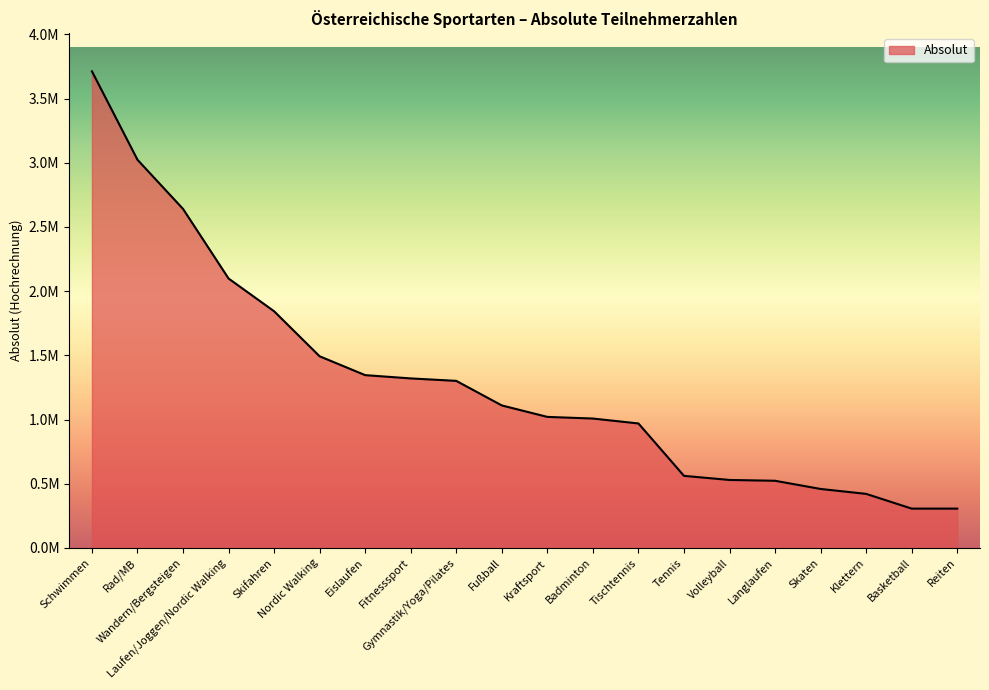

What is the maximum value shown in the chart?

3712600.1